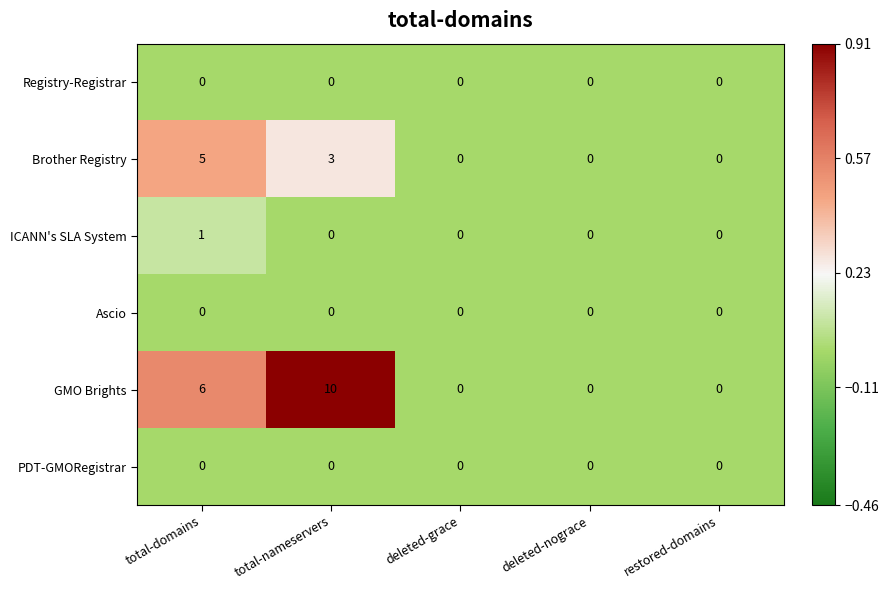

Where is GMO Brights nearest to the value 5?

total-domains